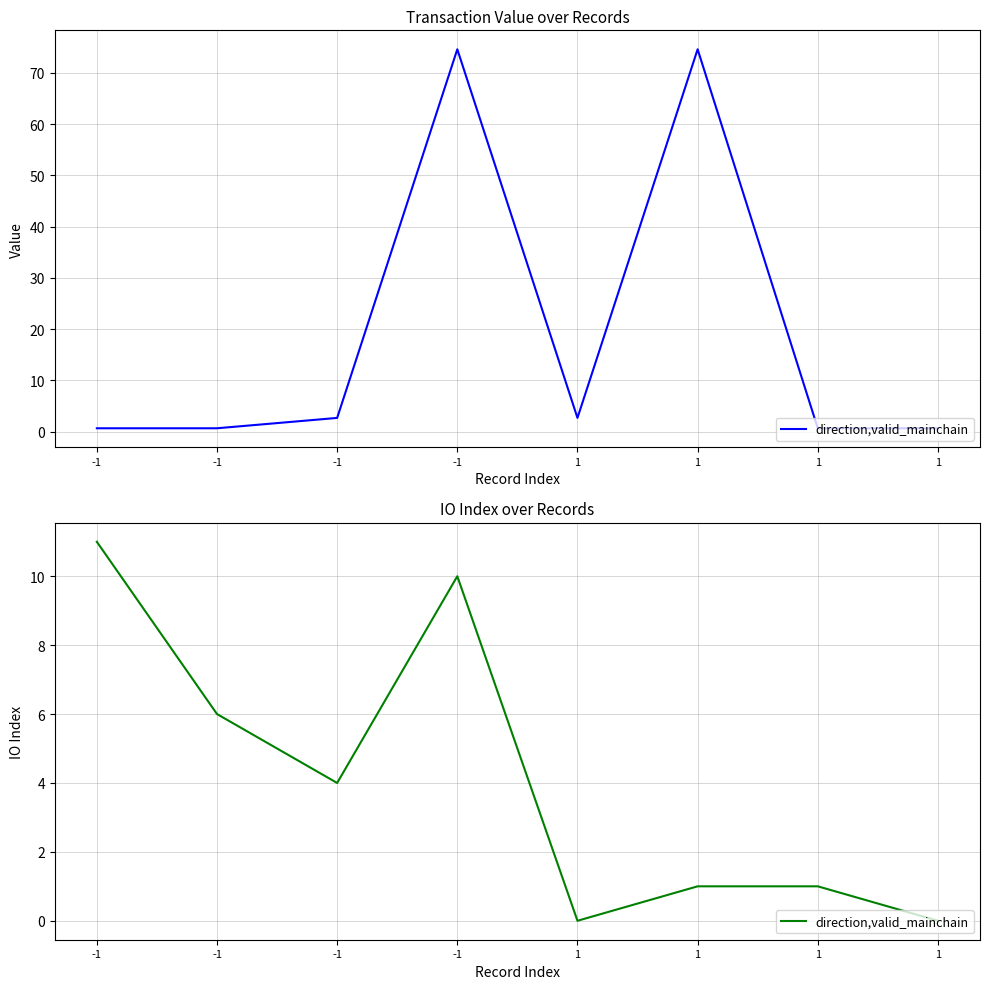

How many distinct data groups are displayed?

1